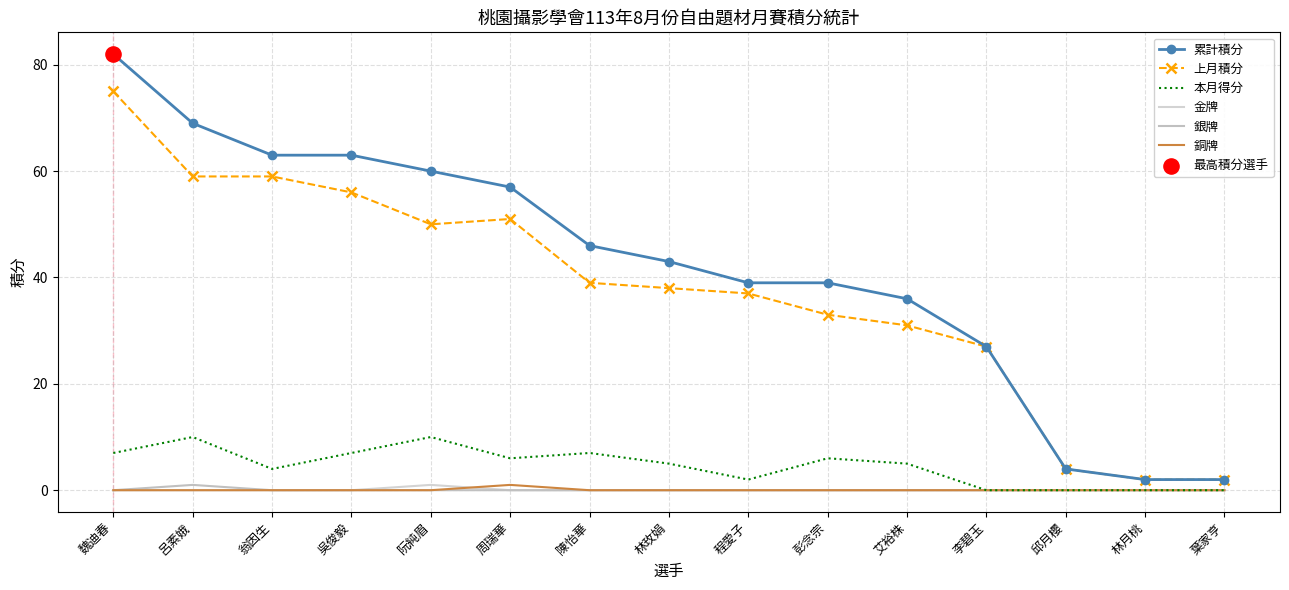

What are all the series names shown in the legend?

累計積分, 上月積分, 本月得分, 金牌, 銀牌, 銅牌